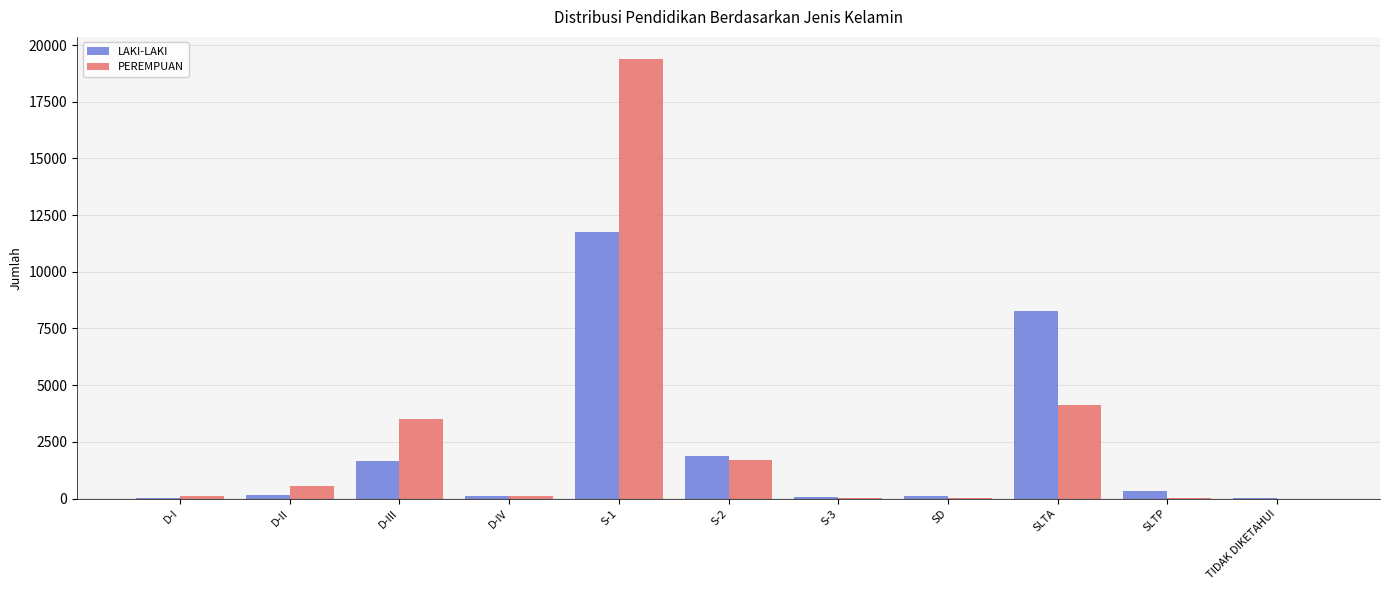

How many data points does each series have?

11